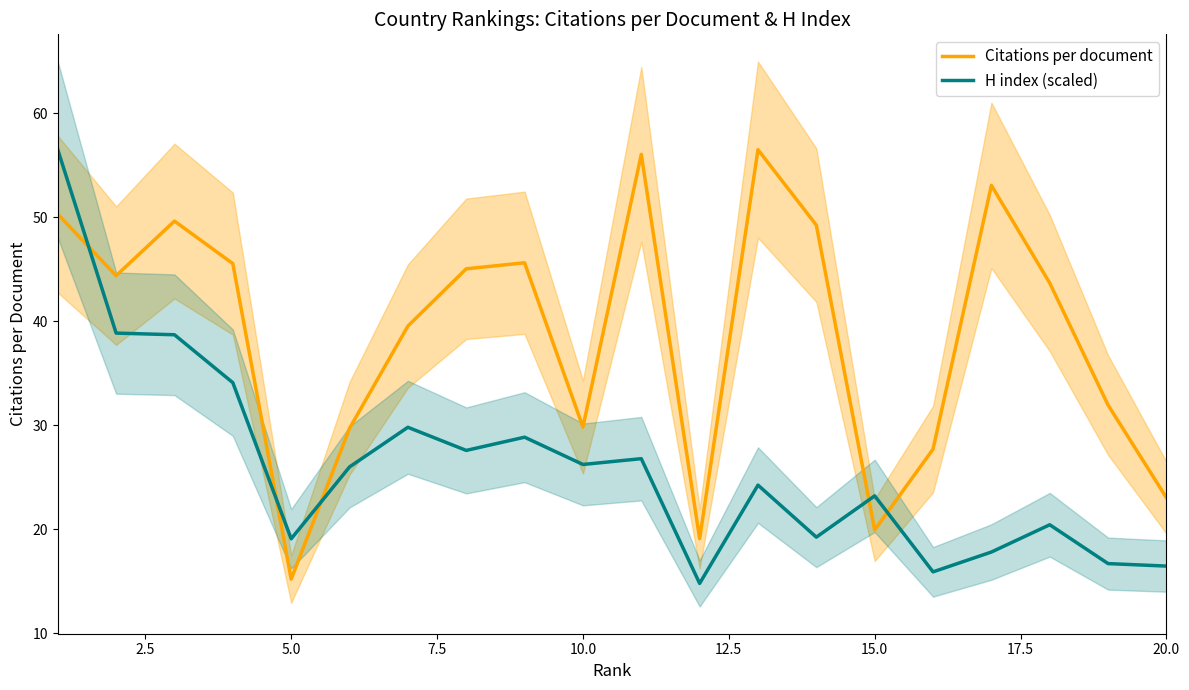

The value of H index (scaled) at 10.0 is 26.2. True or false?

True